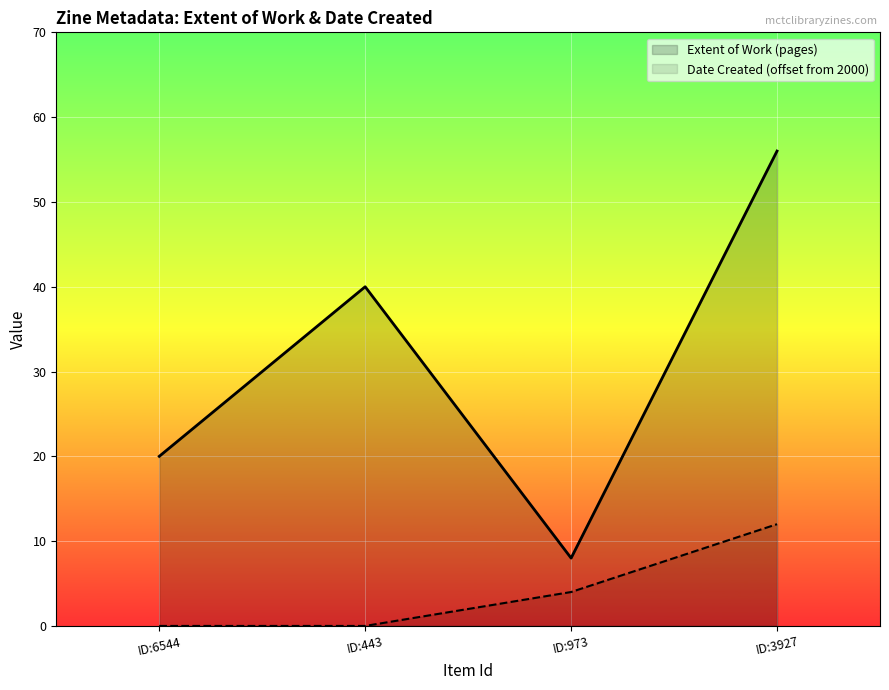

How many lines are shown in the chart?

2